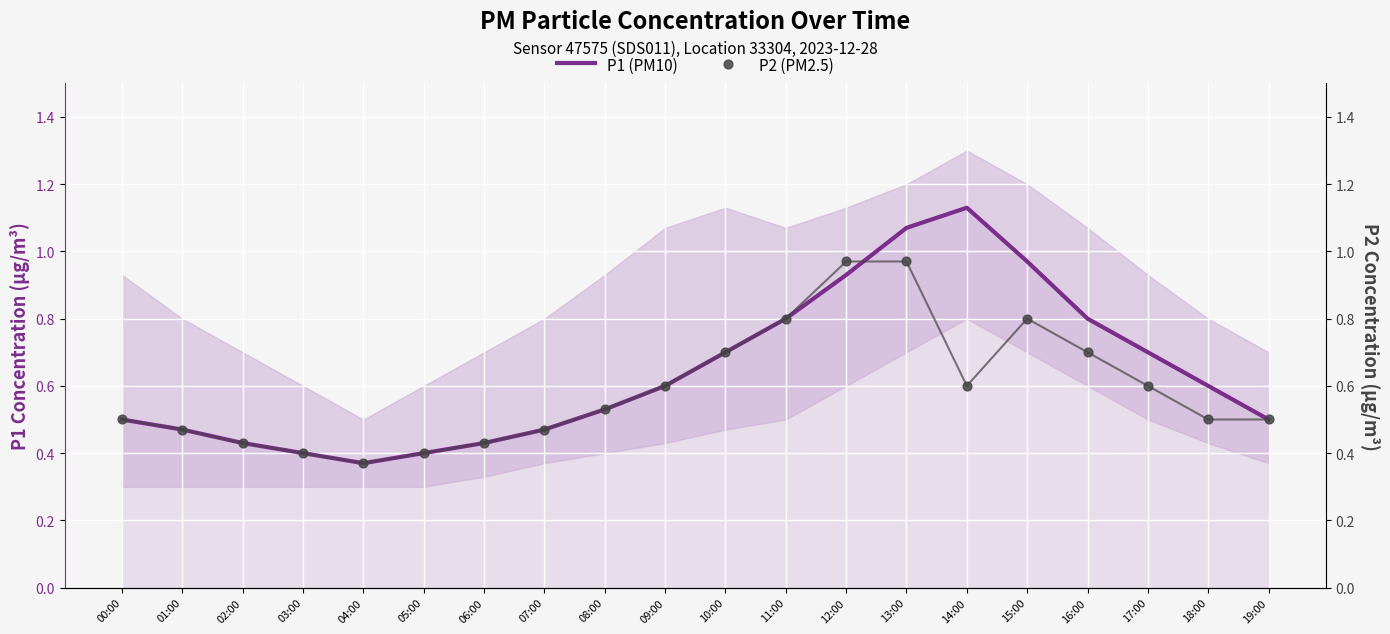

Which series has the largest total across all categories?

P1 (PM10)